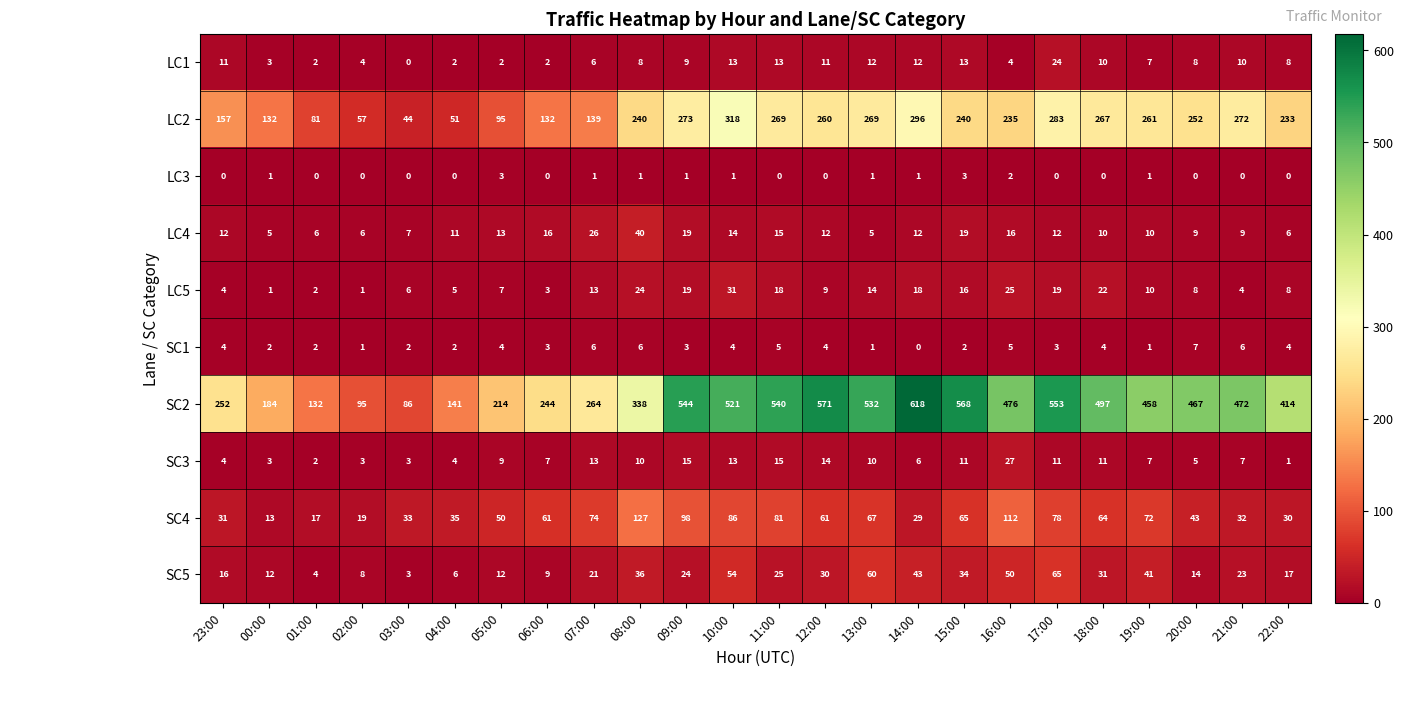

The value of LC5 at 17:00 is 19. True or false?

True